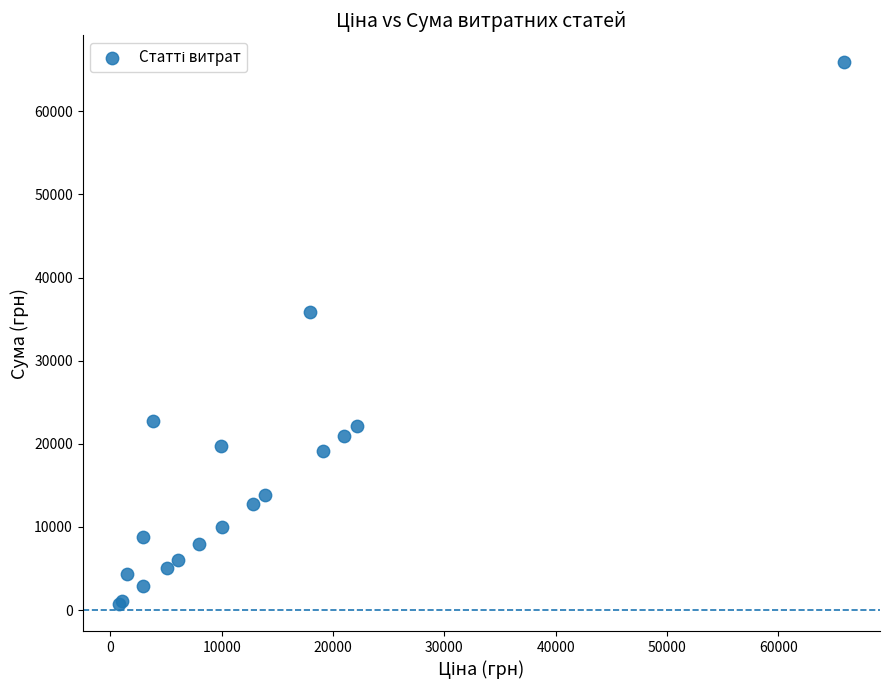

What Y value in the scatter plot is closest to 33324?

35800